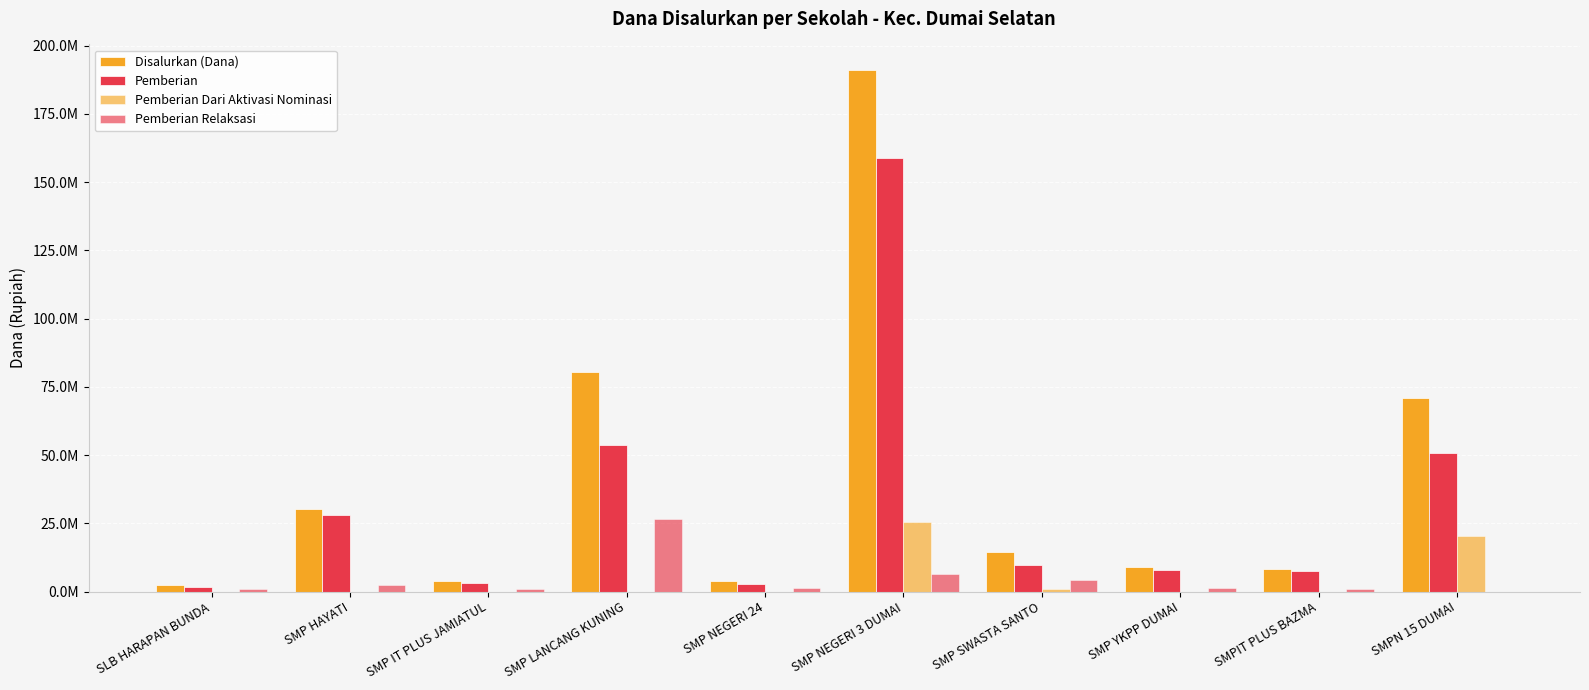

True or false: Pemberian Relaksasi has a value of 280389 at SLB HARAPAN BUNDA.

False